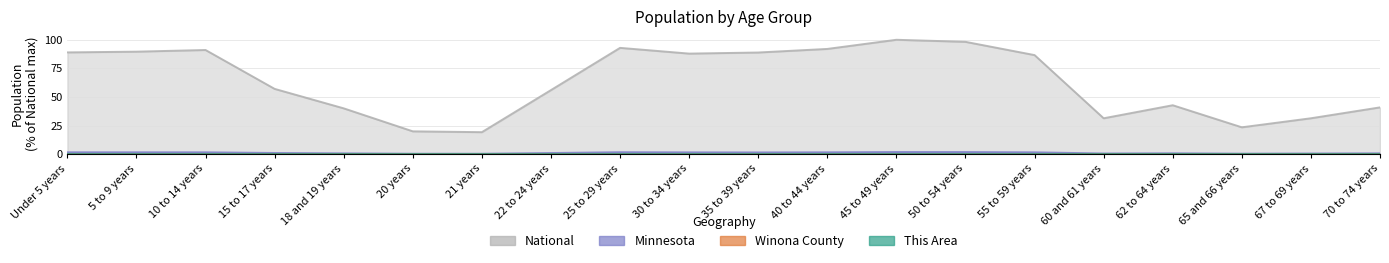

What is the maximum value shown in the chart?

100.0